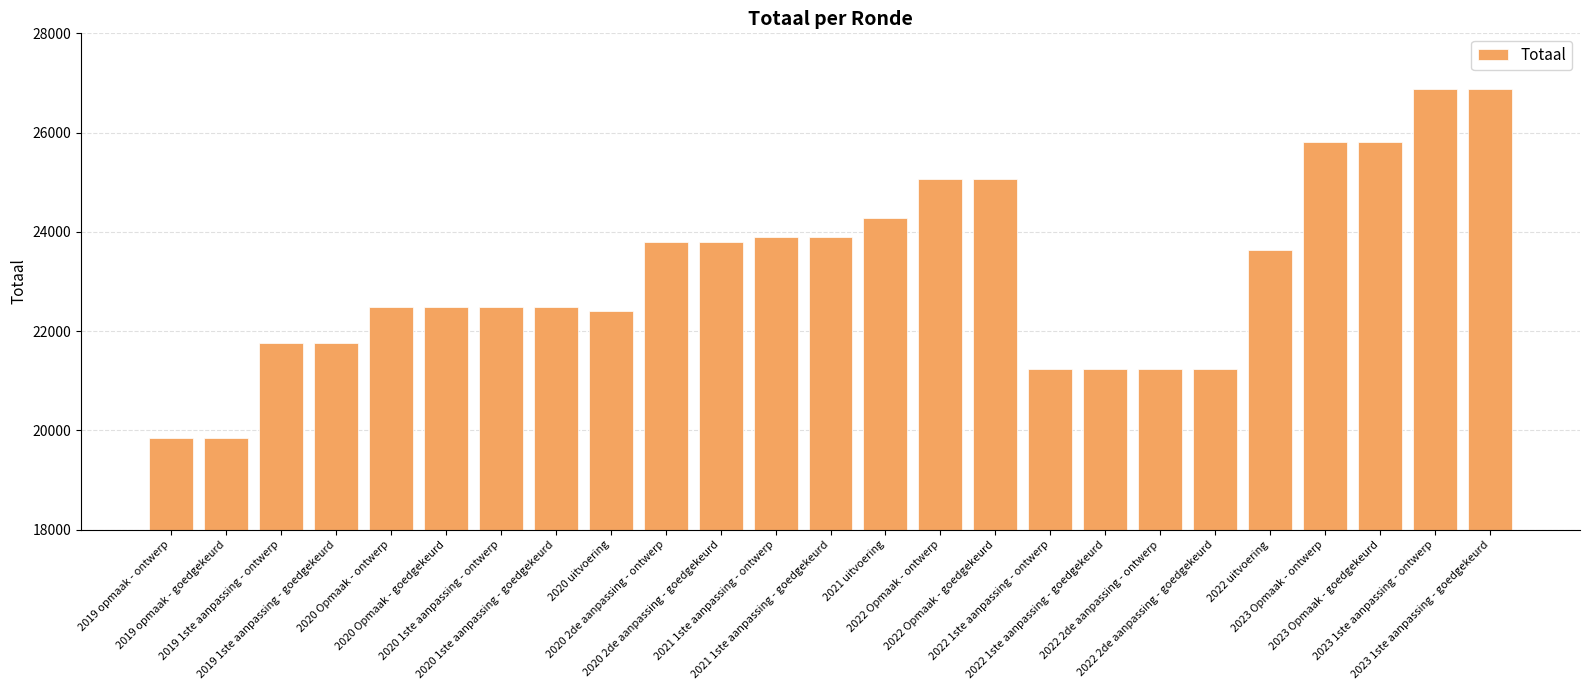

What is the smallest value displayed?

19856